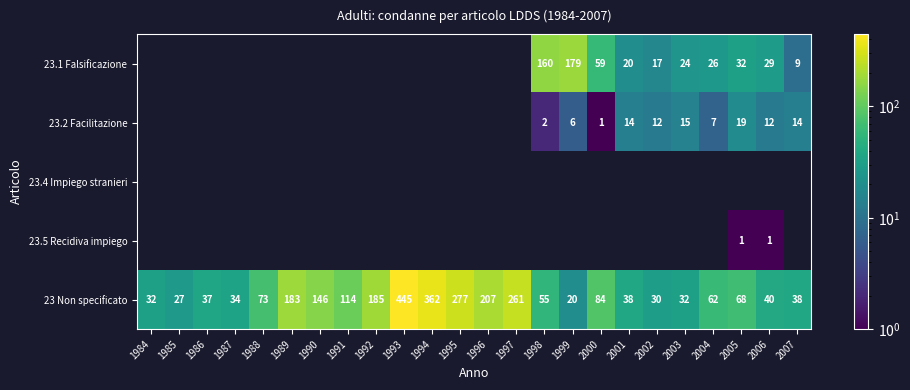

Which has a higher value, 1998 or 2000?

1998